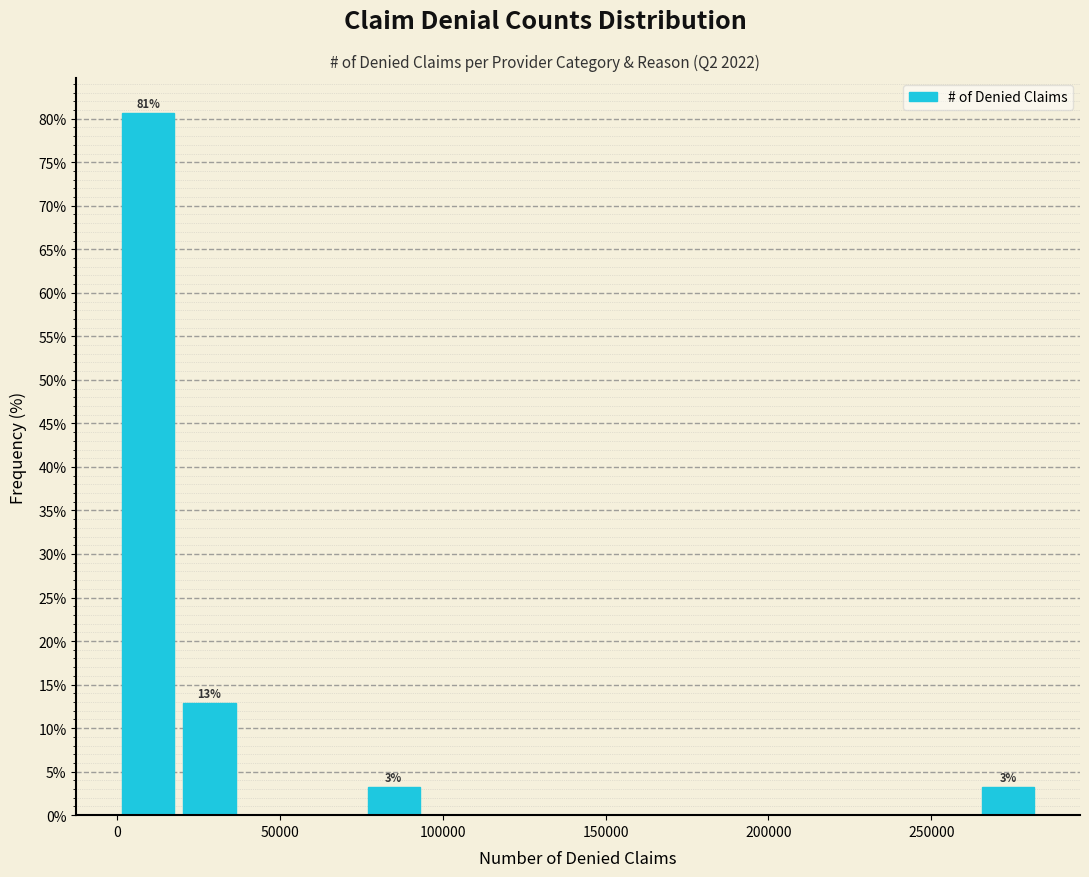

Around what value on the x-axis is the tallest bar? Give the approximate position of its centre, as read against the axis.

10000